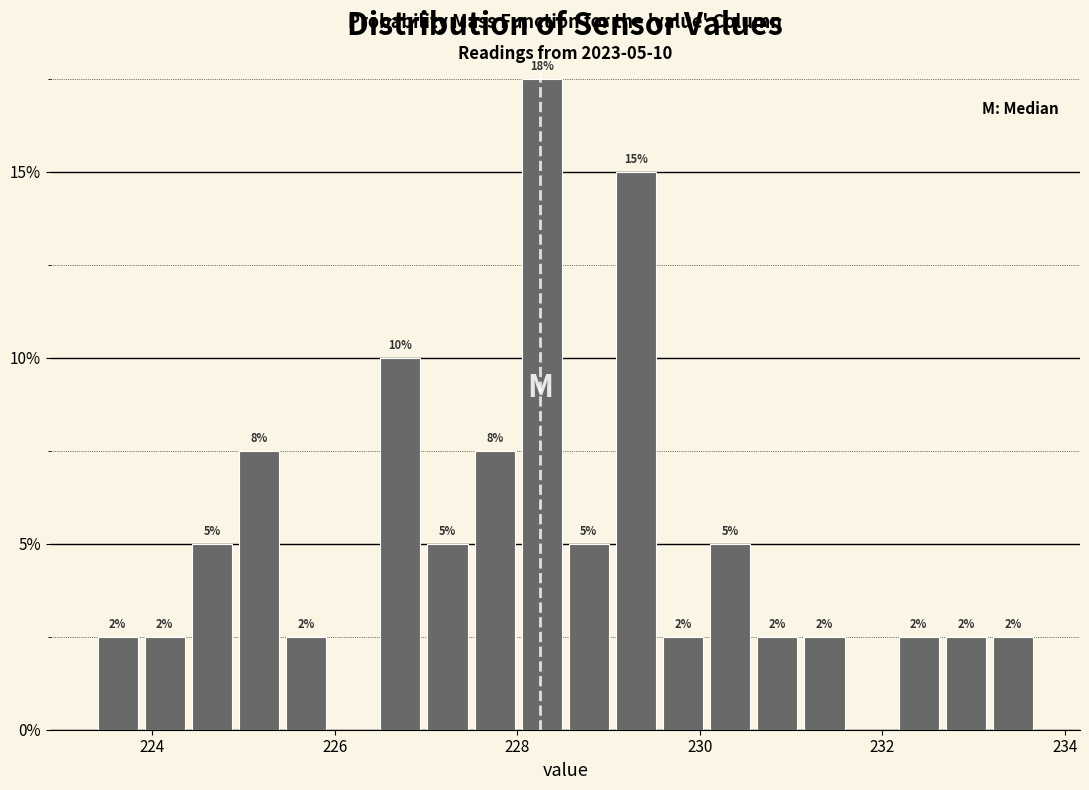

Around what value on the x-axis is the tallest bar? Give the approximate position of its centre, as read against the axis.

228.2